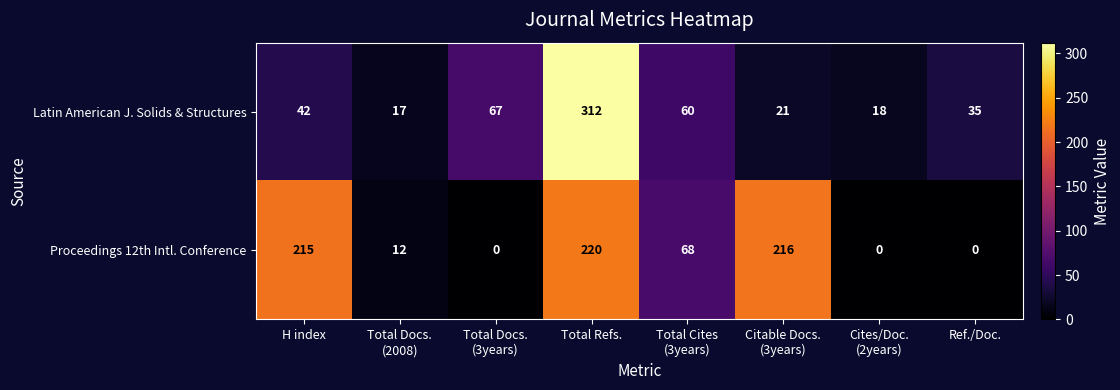

Which series has the largest total across all categories?

Proceedings 12th Intl. Conference